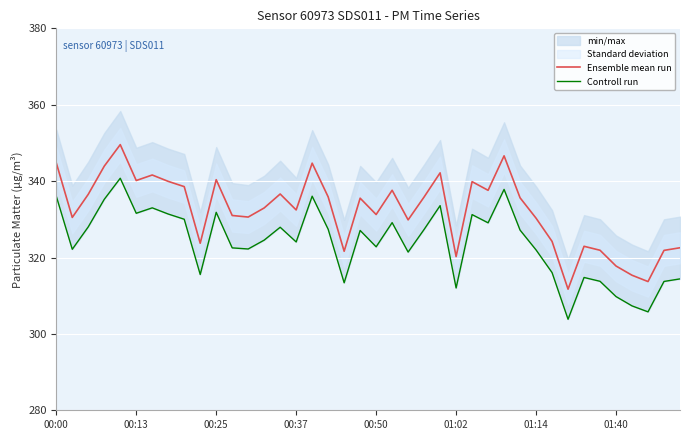

At how many categories does at least one series exceed 318?

36